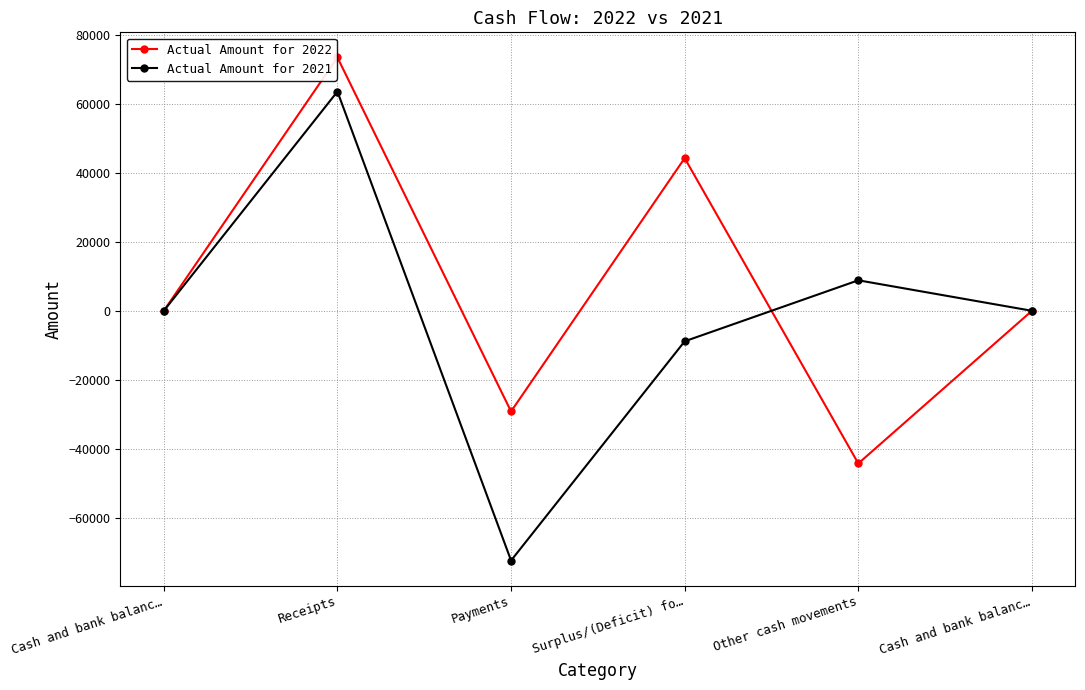

At which category does Actual Amount for 2021 reach its first local peak?

Receipts